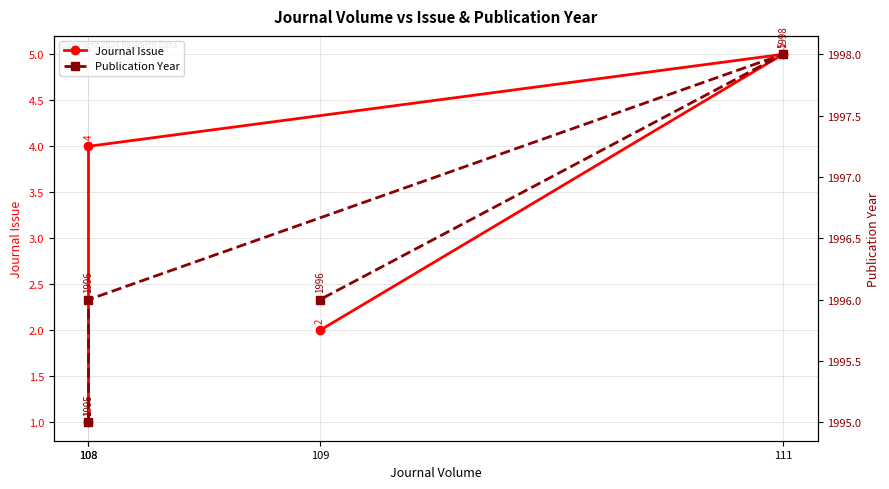

What is the label of the 1st point from the right?

109